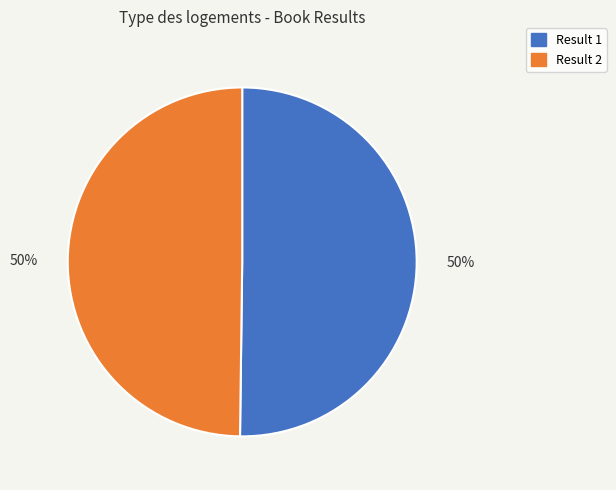

Do Result 1 and Result 2 together represent more than half of the pie?

Yes